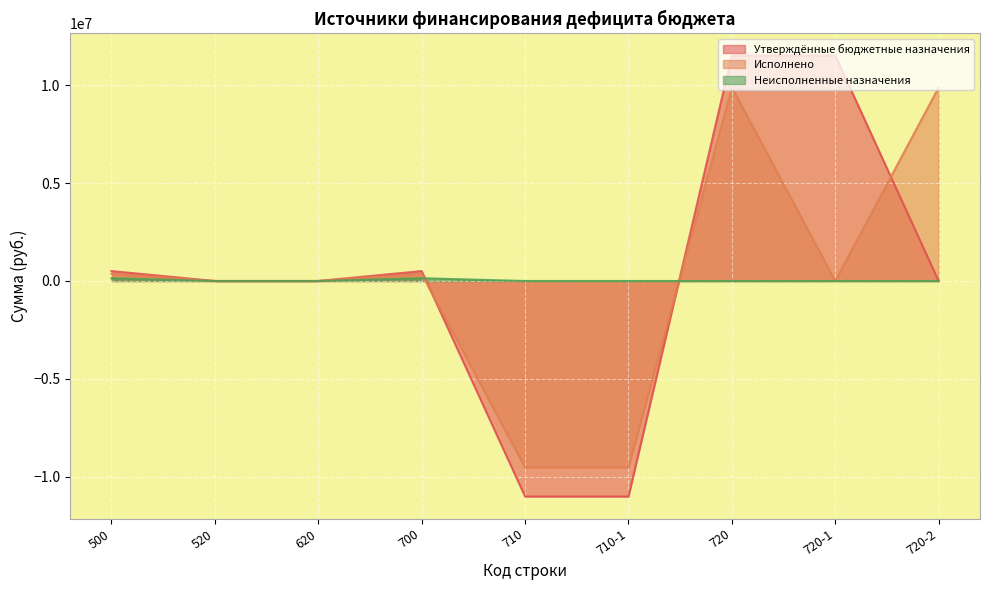

At which category does the chart reach its peak across all series?

720